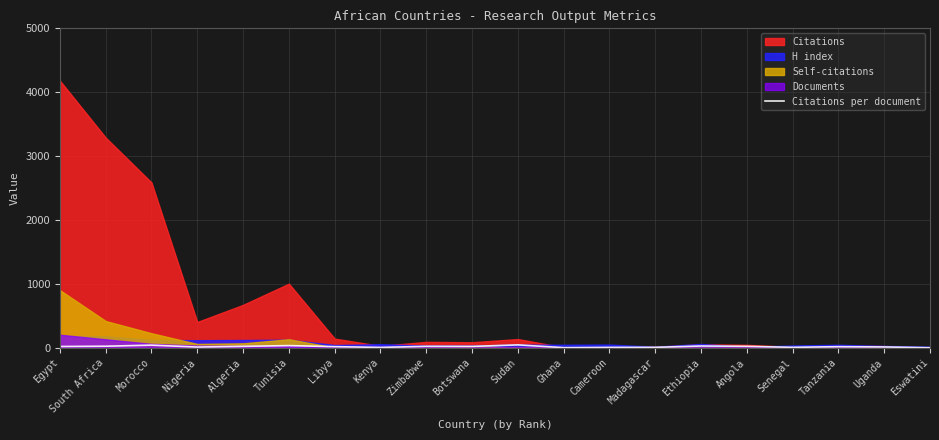

Is it true that the value at Eswatini is 1.0?

True